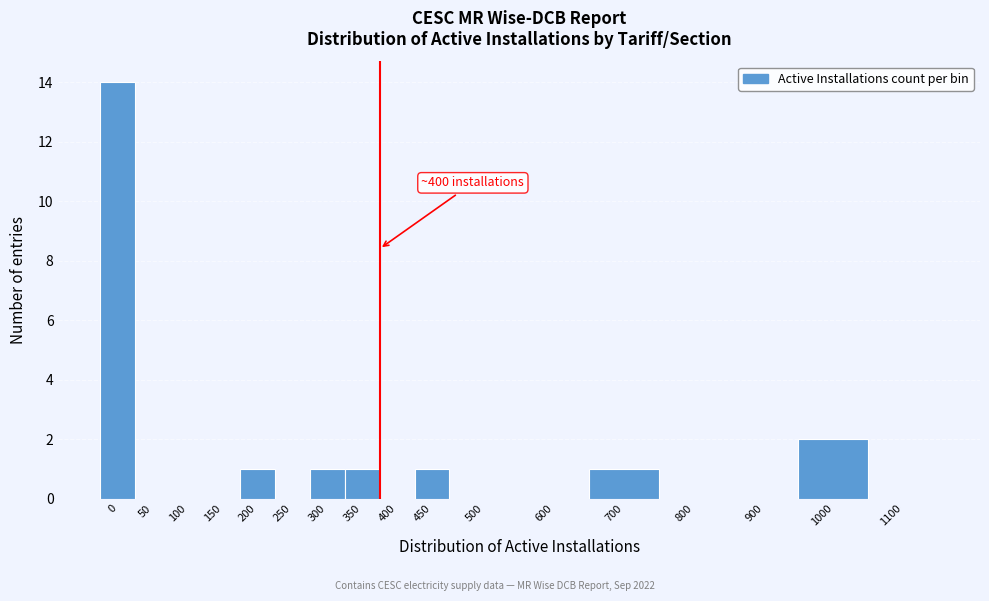

Reading right to left, list all the values displayed in this chart.

1100=0	1000=2	900=0	800=0	700=1	600=0	500=0	450=1	400=0	350=1	300=1	250=0	200=1	150=0	100=0	50=0	0=14